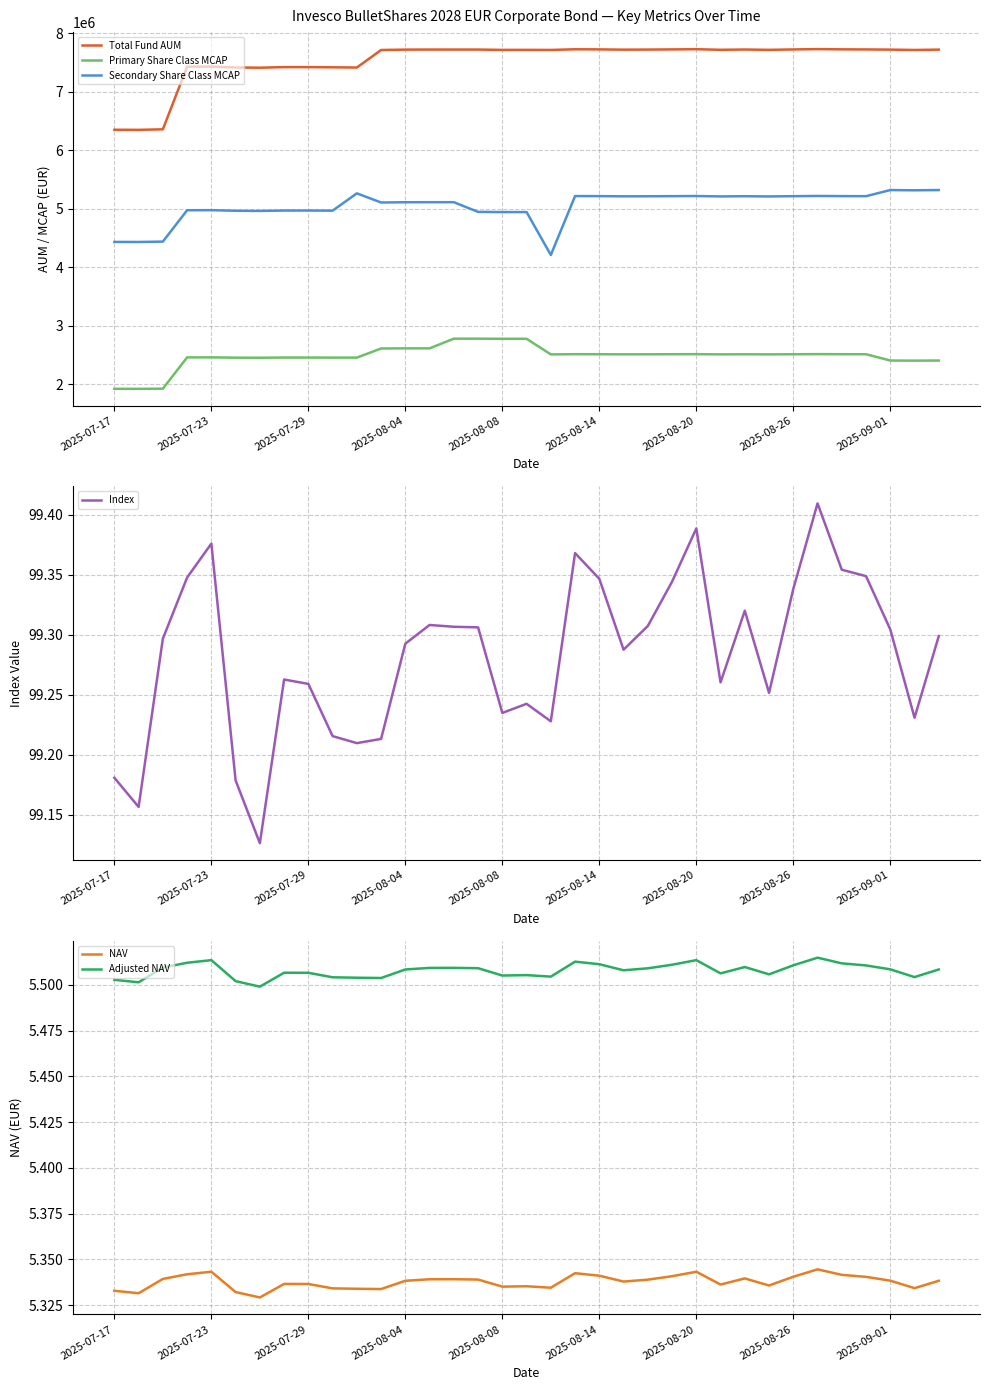

Count the number of categories in the chart.

35